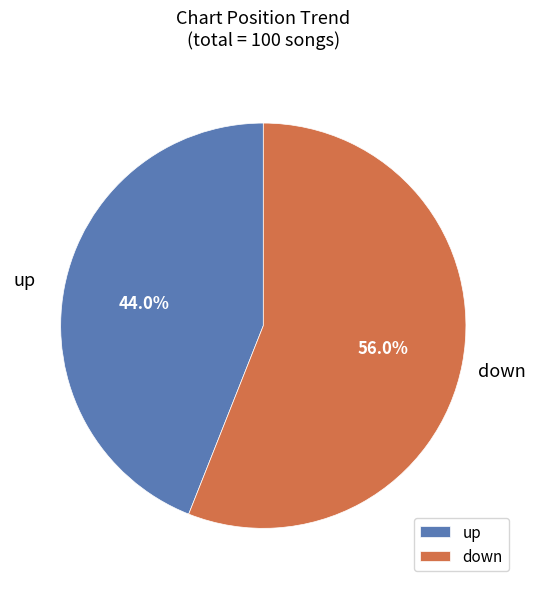

Count the number of slices in the pie.

2